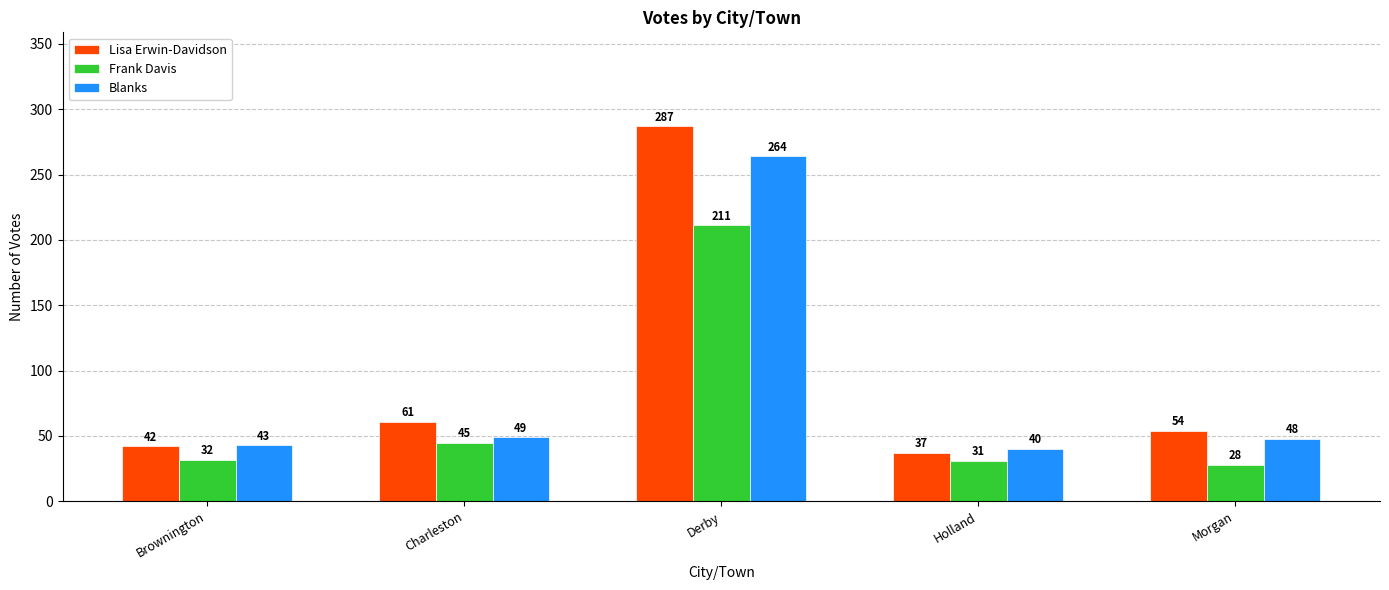

At which category is the sum across all series the highest?

Derby